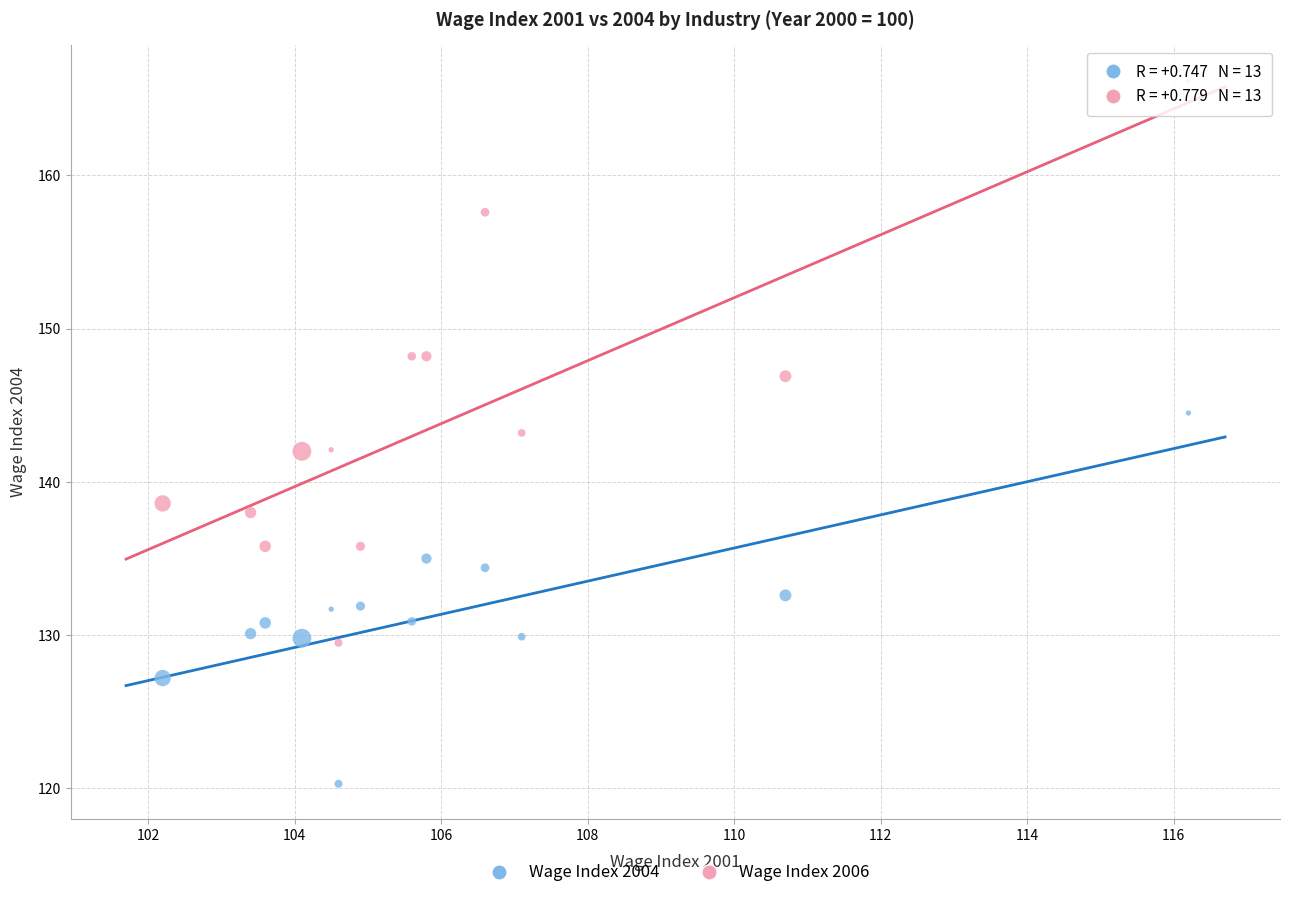

What is the X range (max minus min) for the scatter plot?

14.0